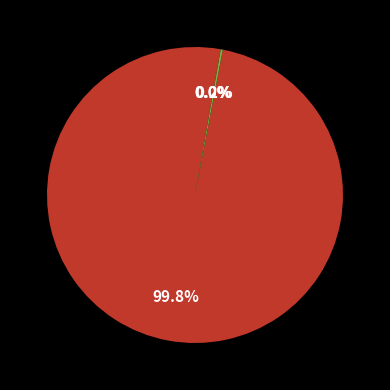

Is there any slice that represents more than half of the pie?

Yes